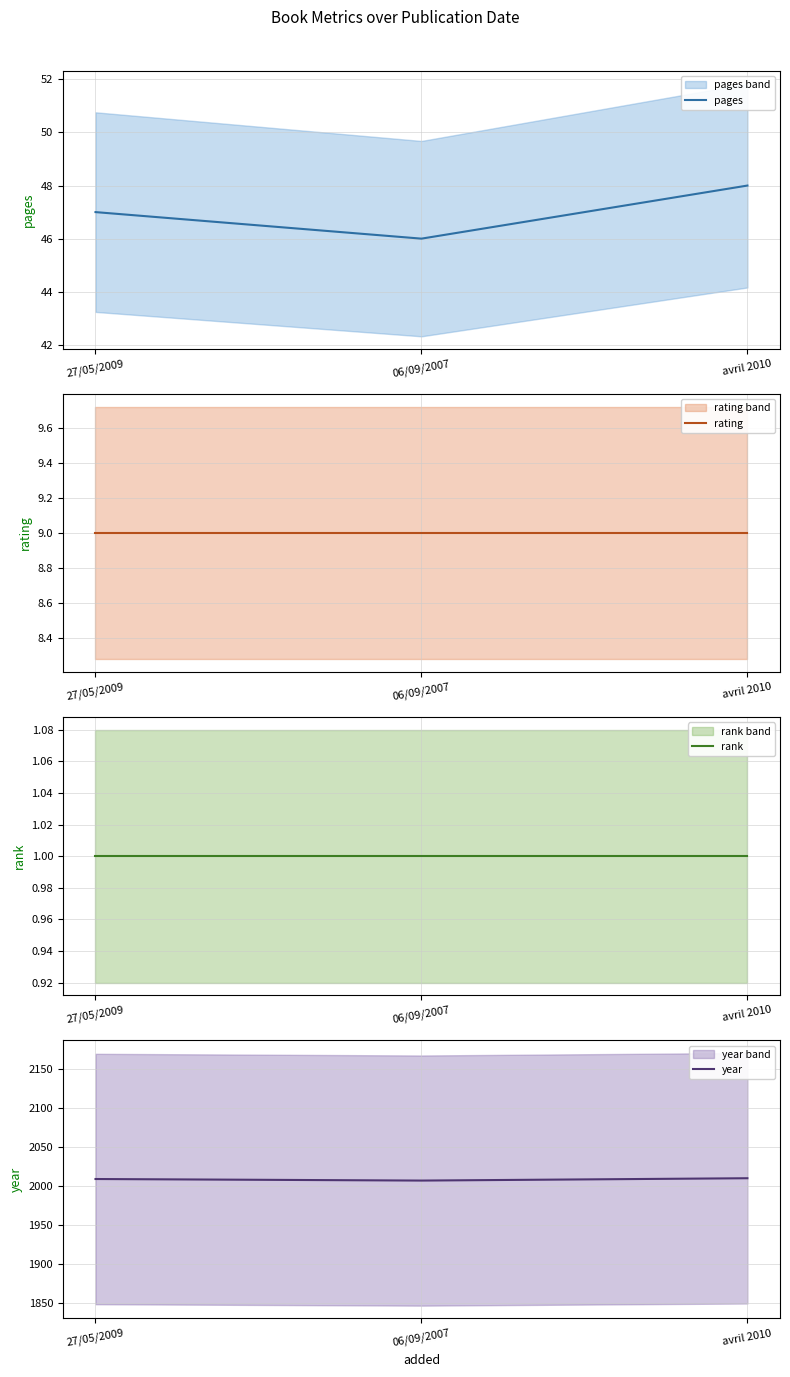

Which series has the widest spread of values?

year